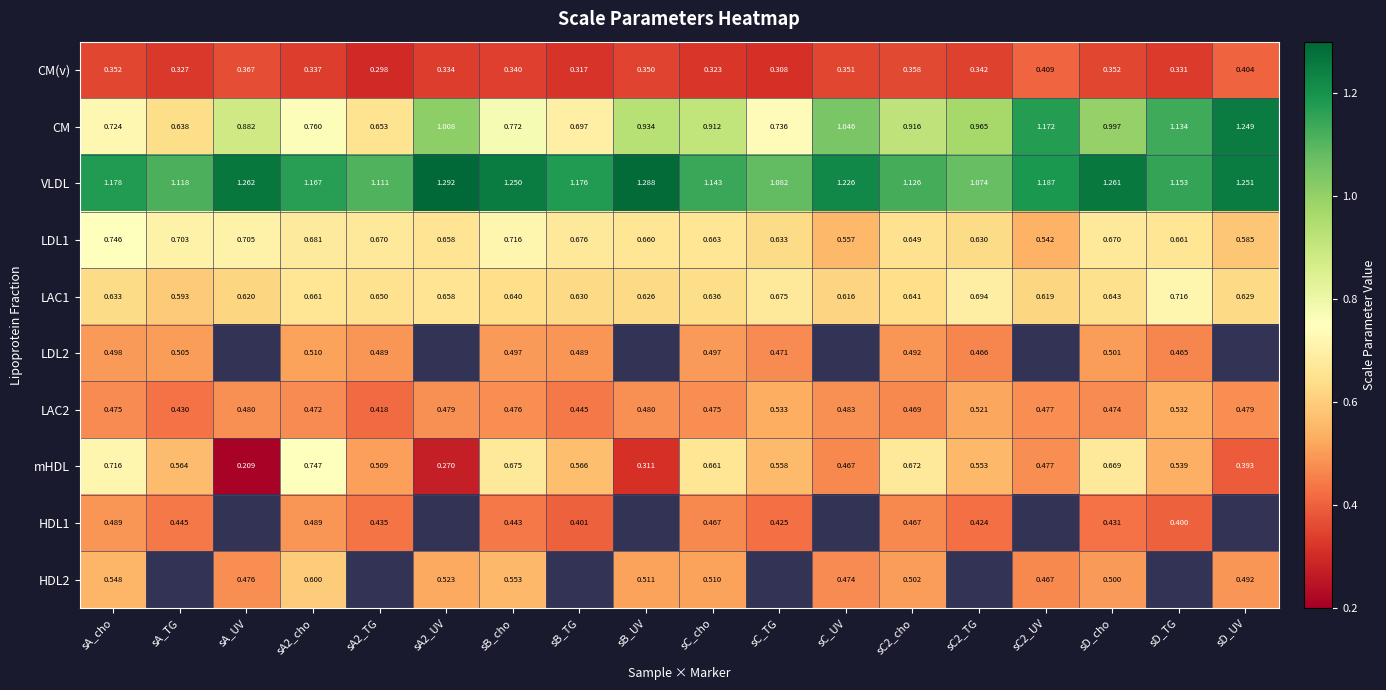

What is the minimum value shown in the chart?

0.2